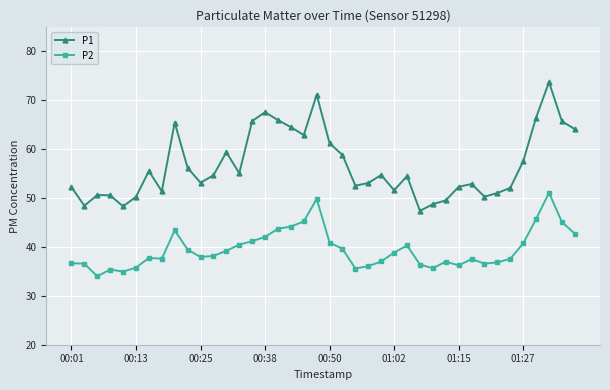

True or false: P1 and P2 intersect in this chart.

False